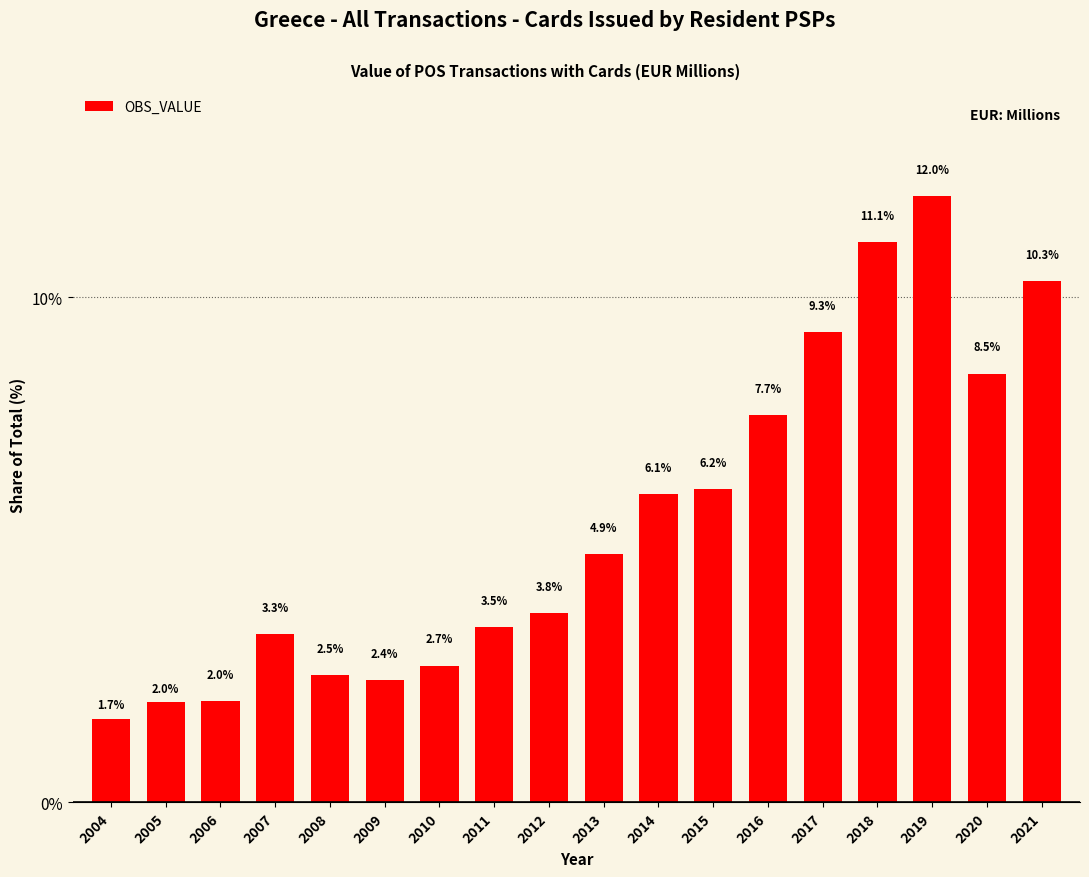

Reading left to right, transcribe all the data shown in this chart.

1.7	2.0	2.0	3.3	2.5	2.4	2.7	3.5	3.8	4.9	6.1	6.2	7.7	9.3	11.1	12.0	8.5	10.3